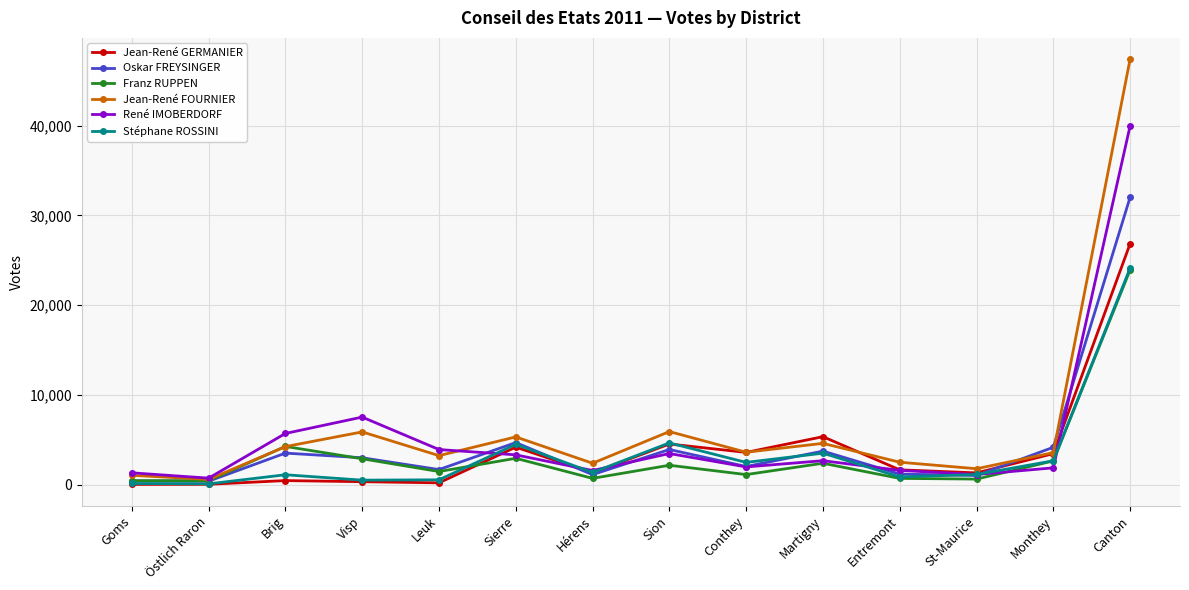

What are all the series names shown in the legend?

Jean-René GERMANIER, Oskar FREYSINGER, Franz RUPPEN, Jean-René FOURNIER, René IMOBERDORF, Stéphane ROSSINI